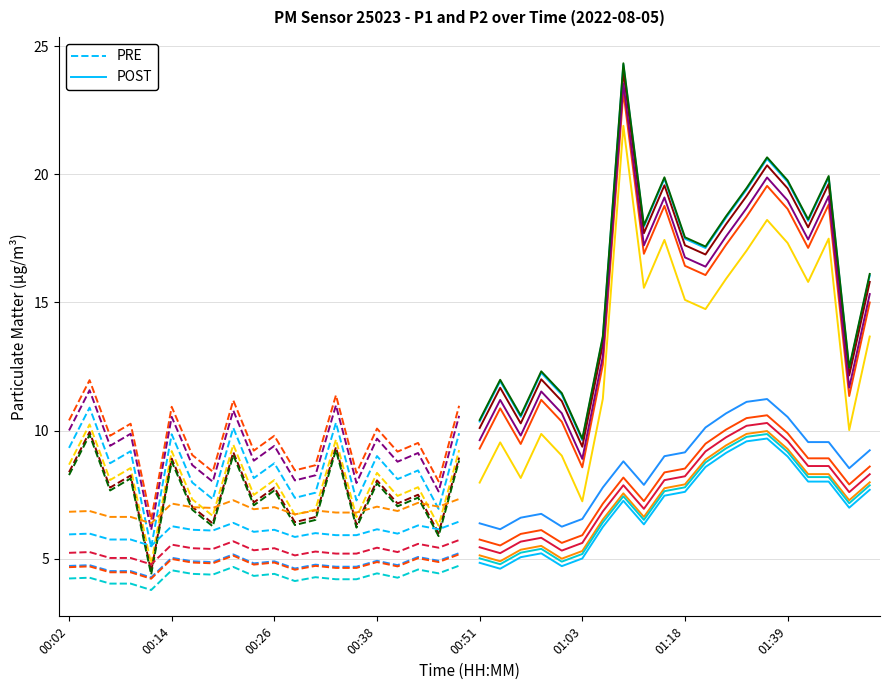

What is the value of the POST point at the 15th from the left?

20.6